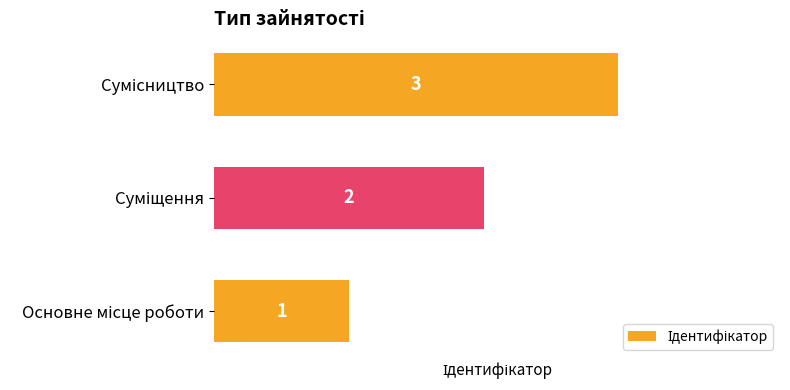

Count the values in the range 1 to 3.

3